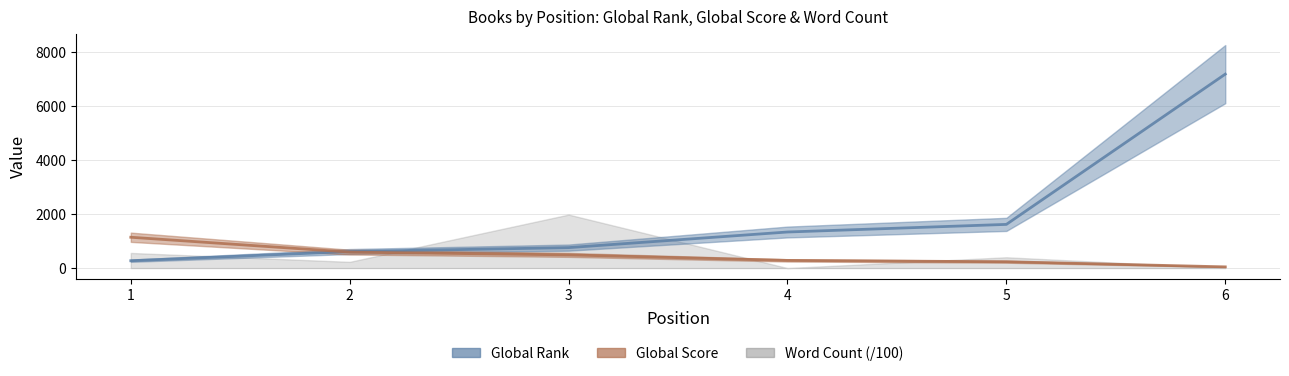

The value of Global Score at 1 is 1141. True or false?

True